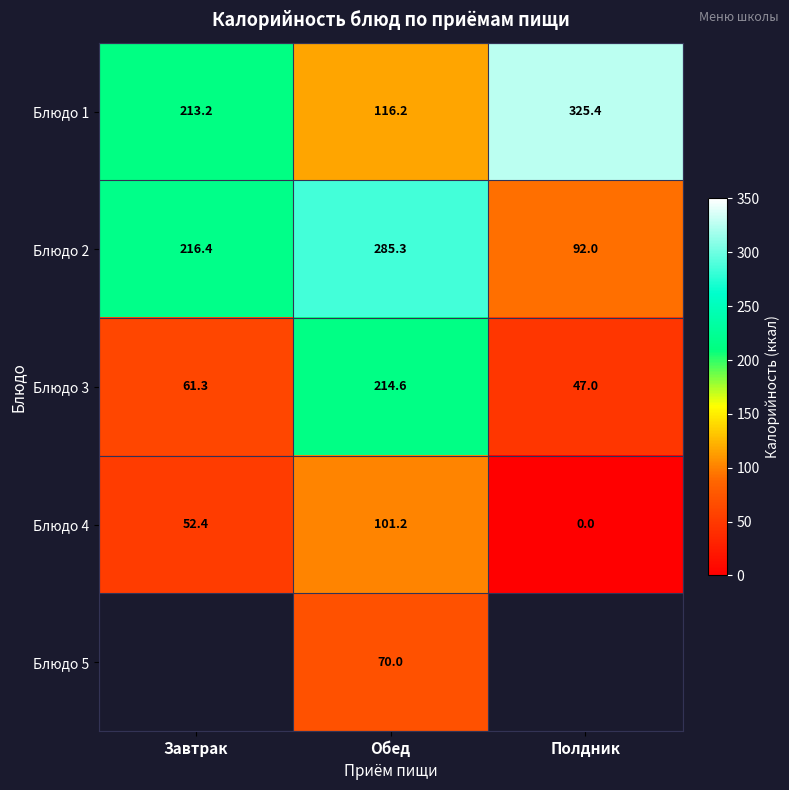

Is the value of Блюдо 4 at Обед greater than the value of Блюдо 2 at Обед?

No